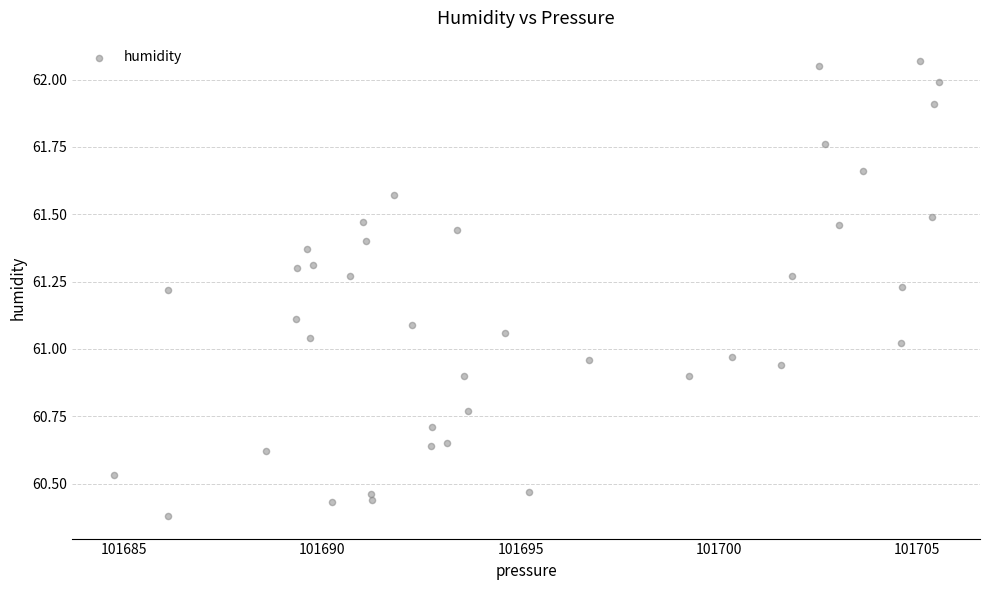

What is the range of X values (max minus min)?

20.8